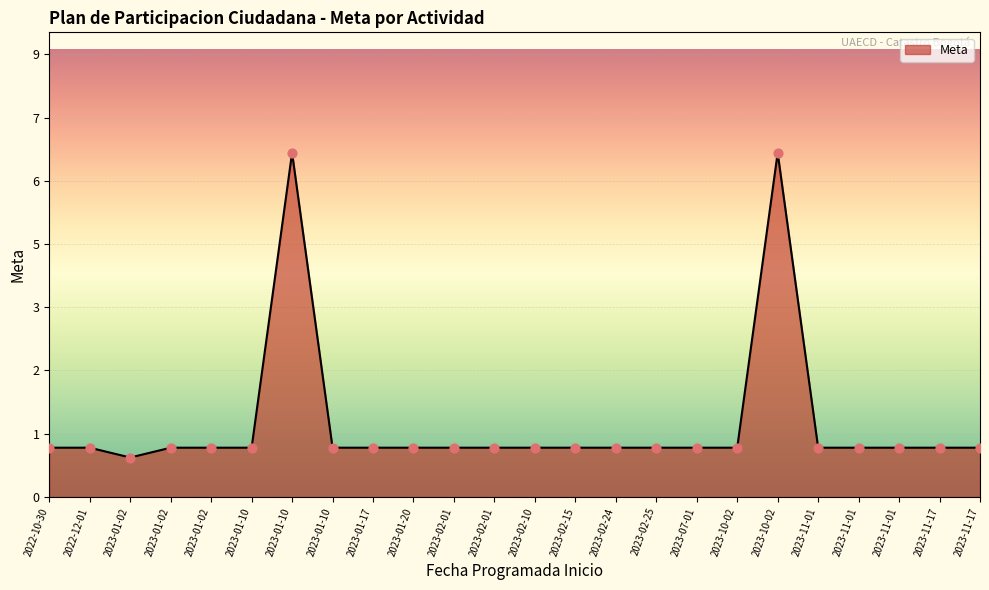

Does the chart have visible grid lines?

Yes